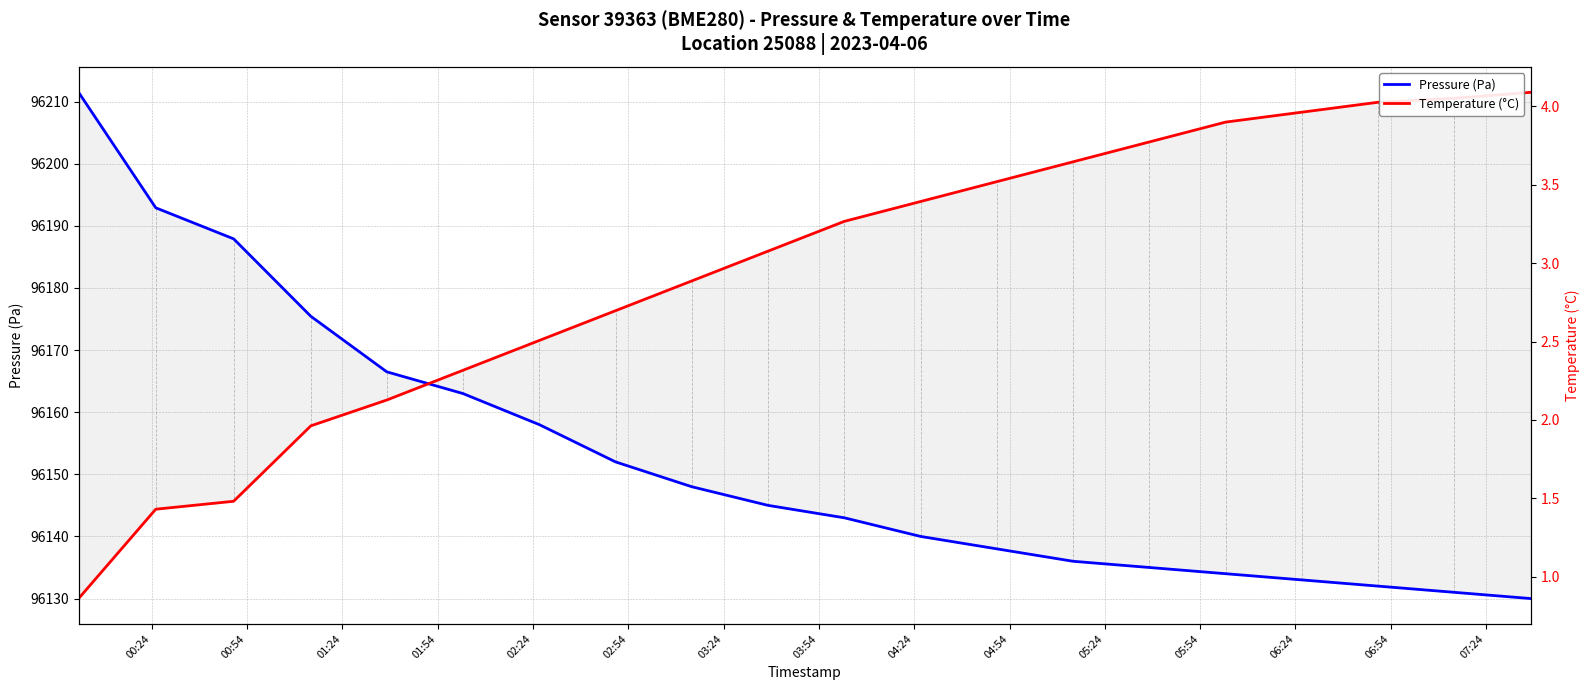

Where does the Pressure (Pa) series first go above 96145?

00:24